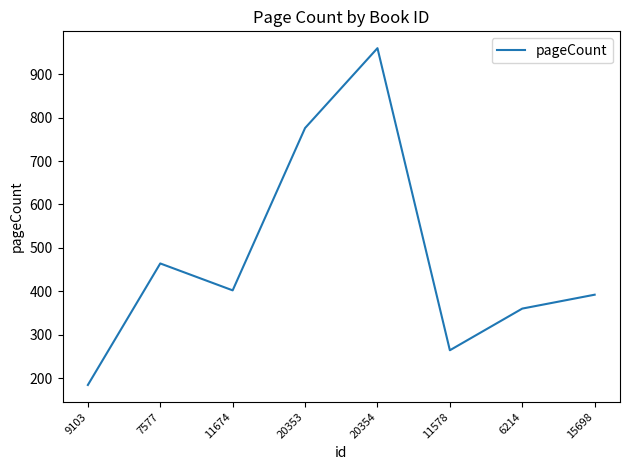

Reading left to right, extract all data points from this chart.

9103=184	7577=464	11674=402	20353=776	20354=960	11578=264	6214=360	15698=392